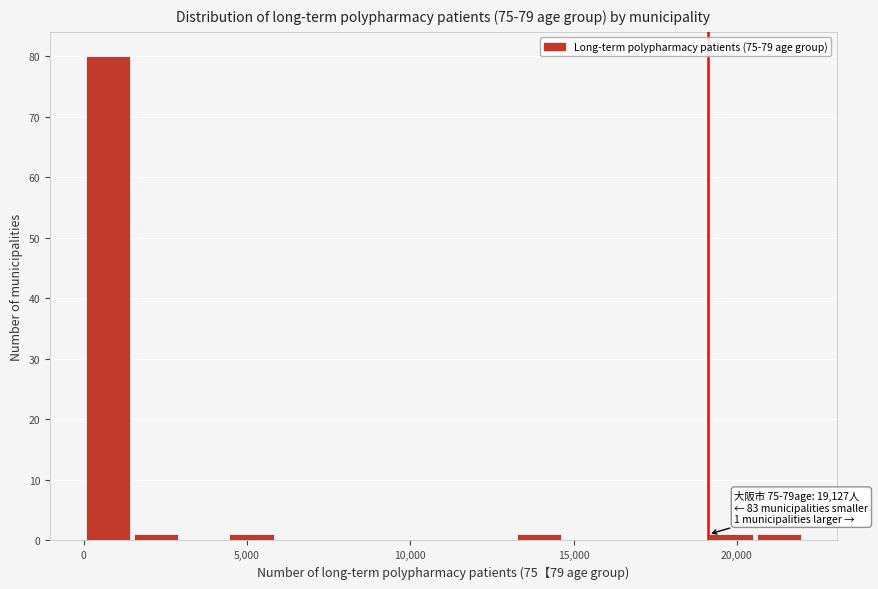

Around what value on the x-axis is the tallest bar? Give the approximate position of its centre, as read against the axis.

500